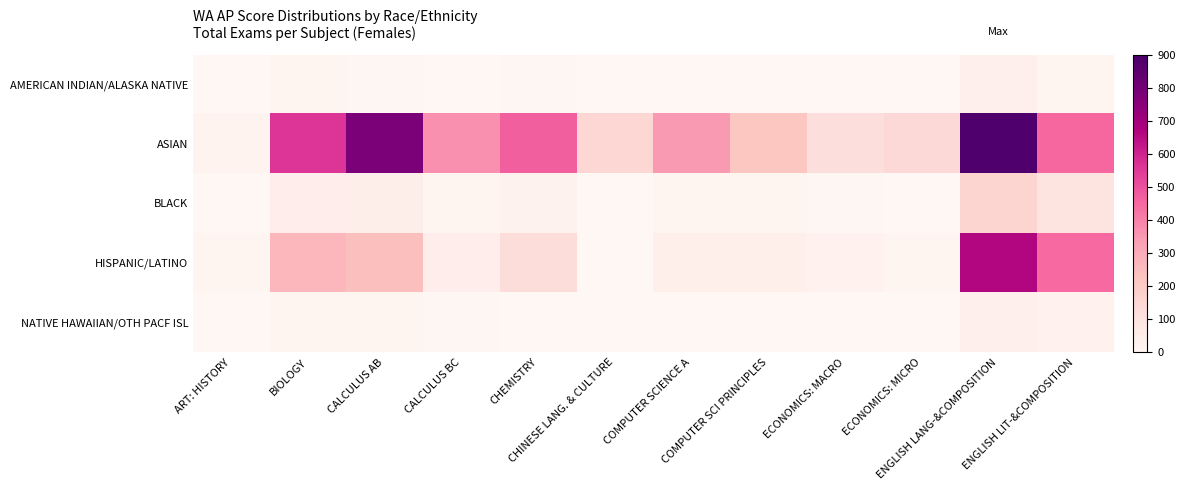

Rank the series by their maximum value, from lowest to highest.

NATIVE HAWAIIAN/OTH PACF ISL, AMERICAN INDIAN/ALASKA NATIVE, BLACK, HISPANIC/LATINO, ASIAN